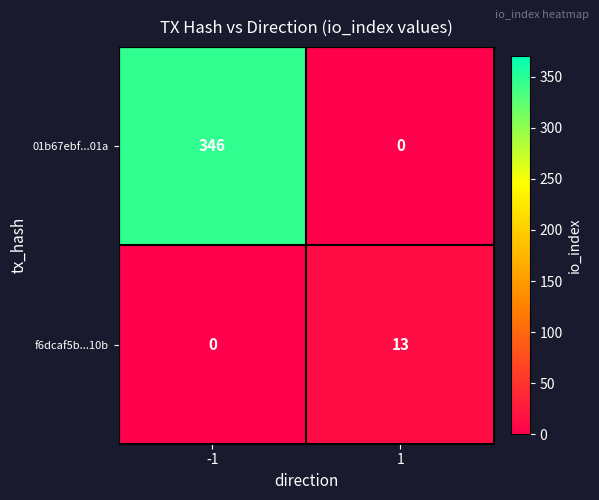

Is it true that 01b67ebf...01a equals 84 at -1?

False